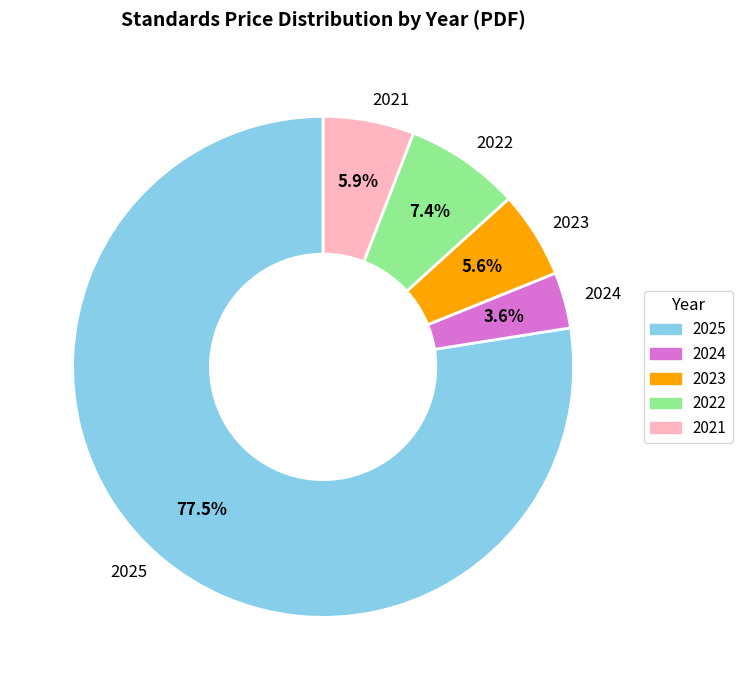

What is the ratio of the value at 2024 to the value at 2022?

0.5